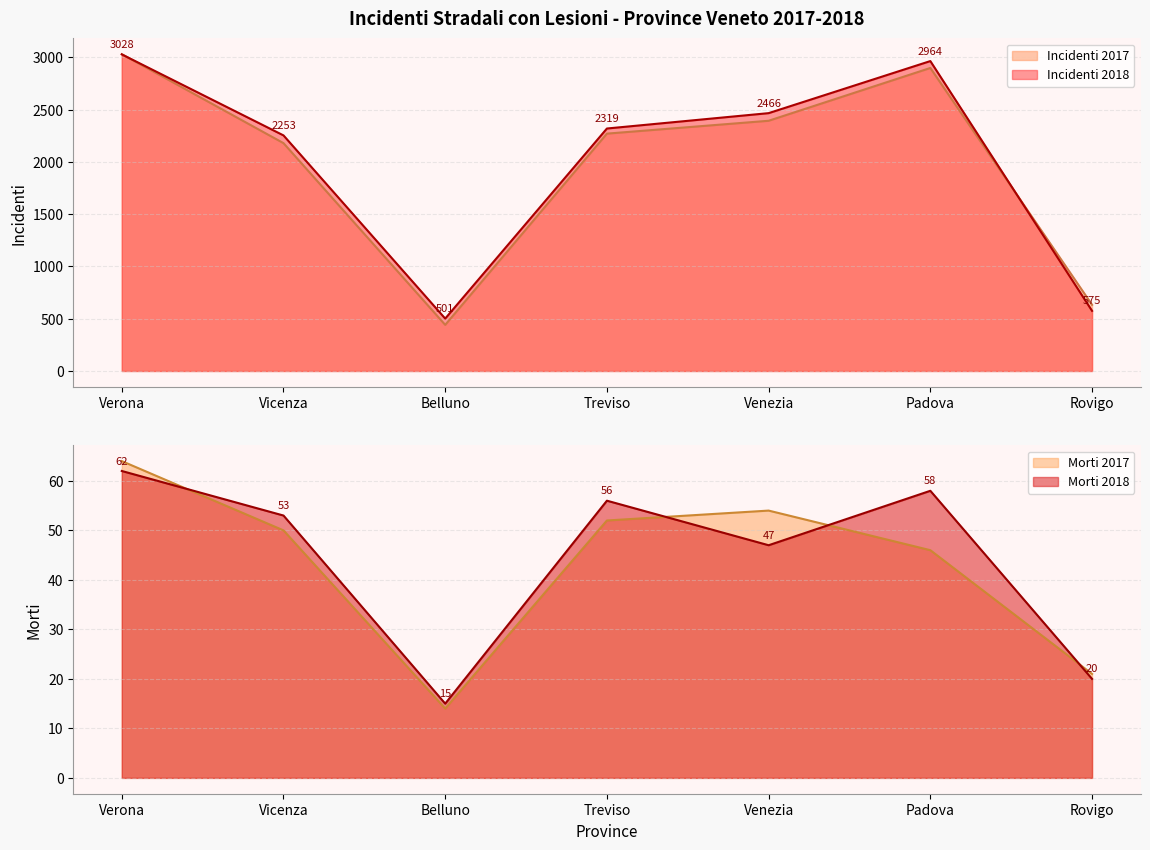

Count the number of data series in this chart.

4